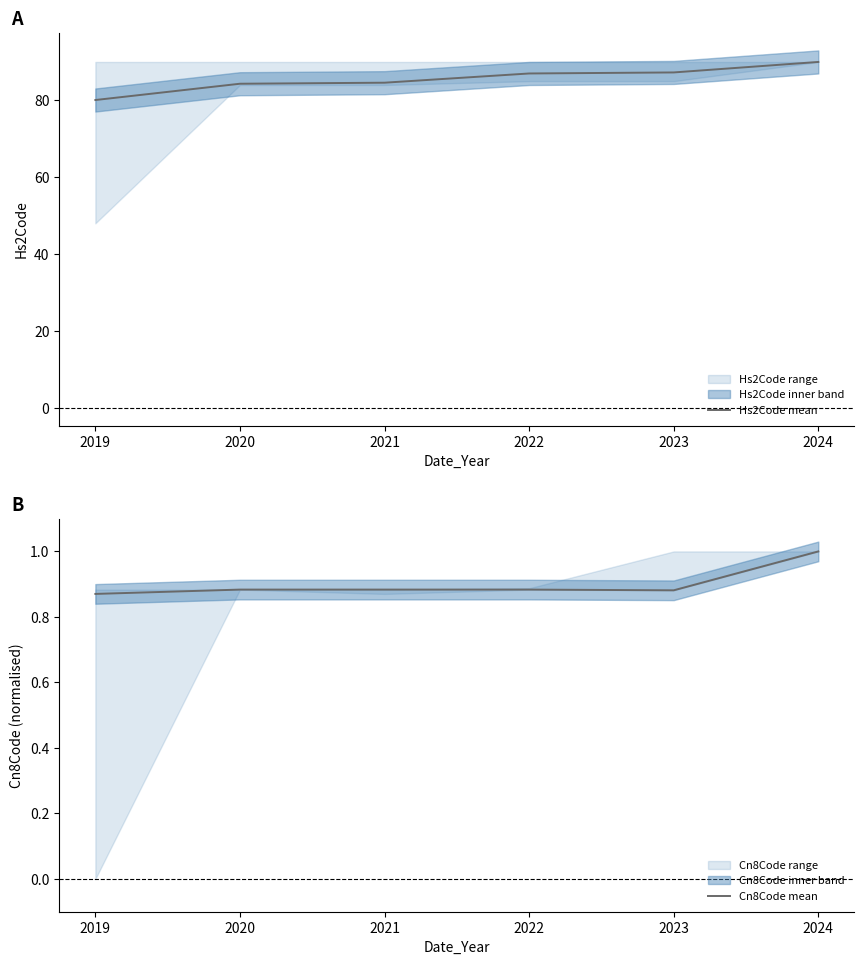

Does the chart display data point markers on the line(s)?

No